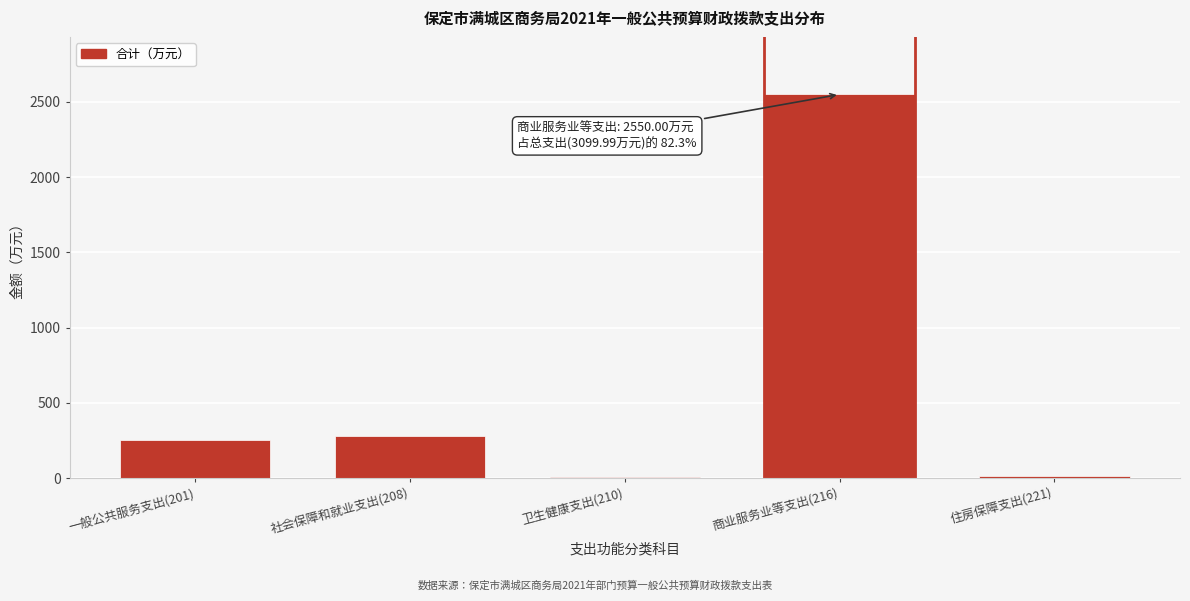

What is the sum of the values at 商业服务业等支出(216) and 一般公共服务支出(201)?

2802.1